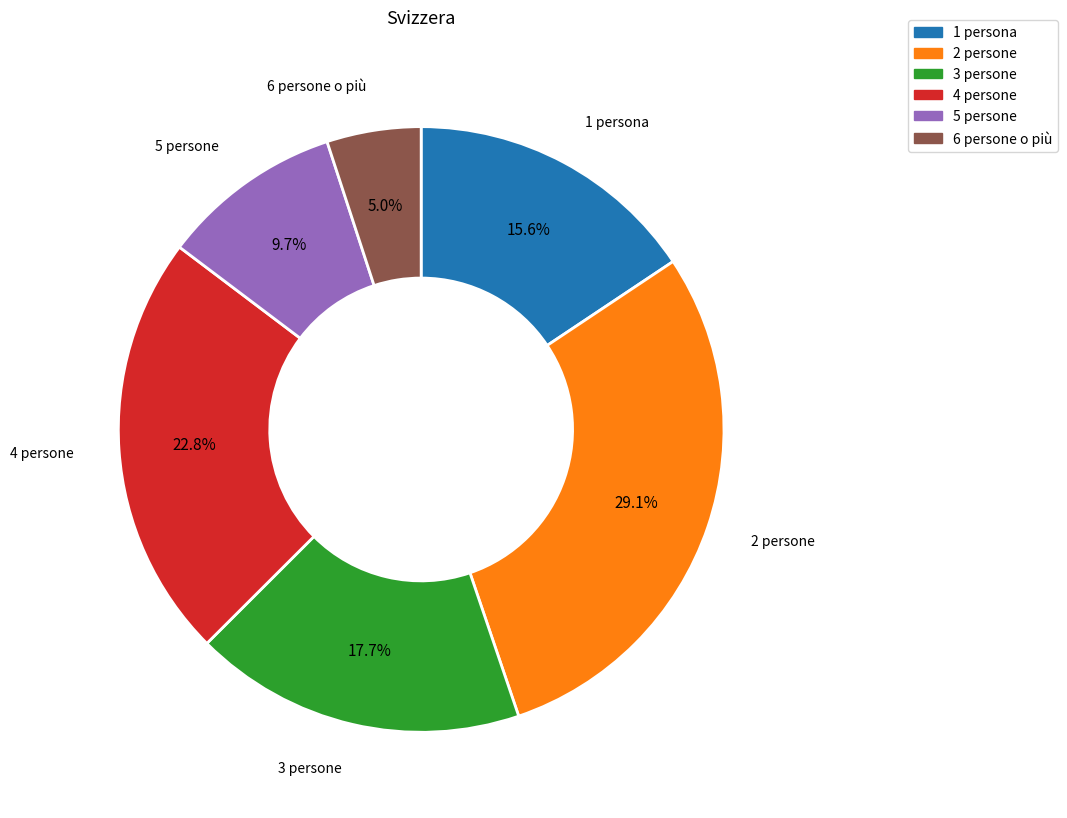

Count the number of slices in the pie.

6